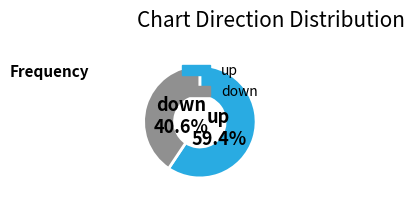

Is there a majority slice in this chart?

Yes